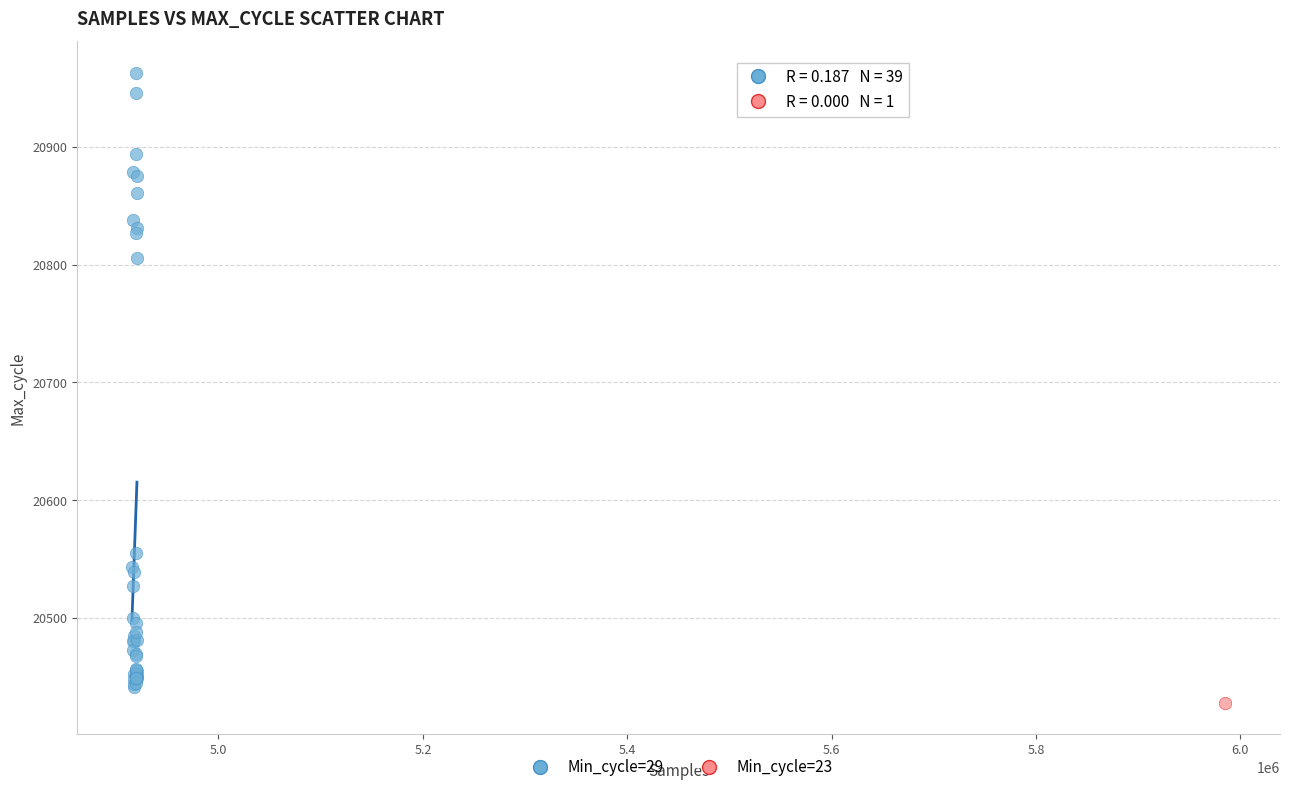

What are all the series names shown in the legend?

Min_cycle=29, Min_cycle=23